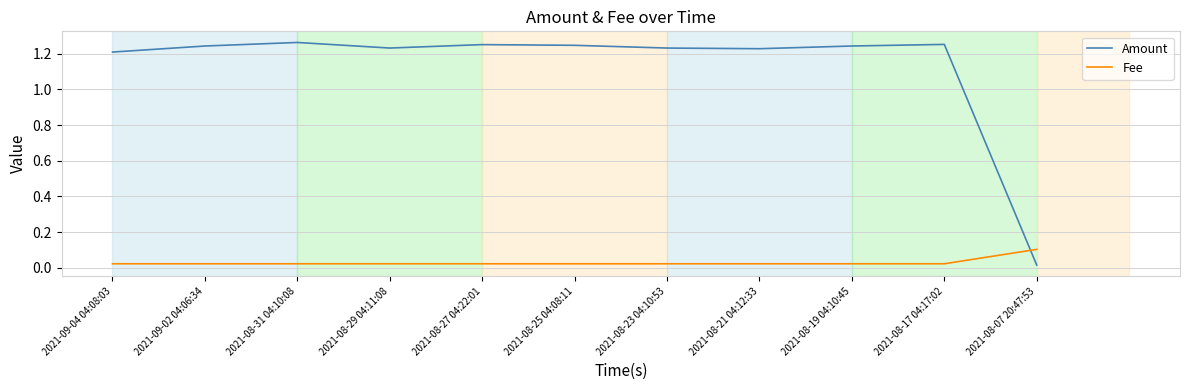

Which series has the largest total across all categories?

Amount